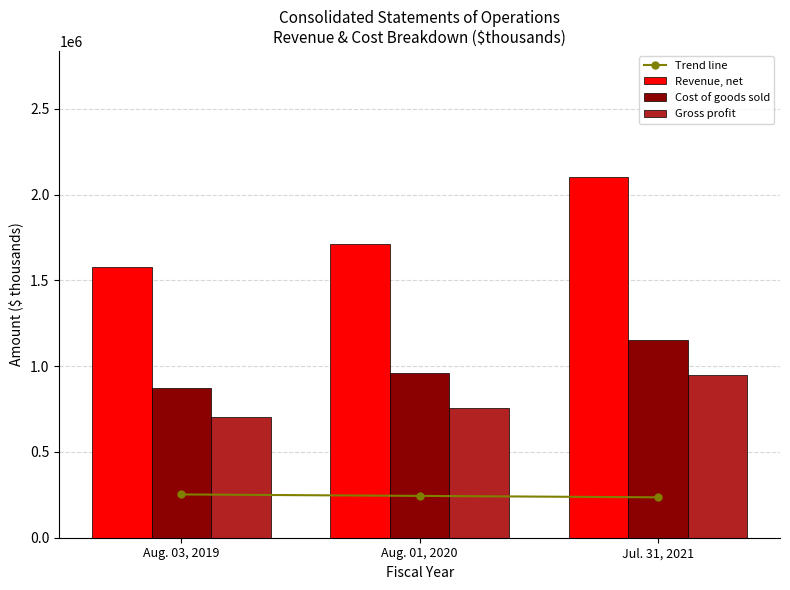

Read the Trend line value at Jul. 31, 2021.

235340.9